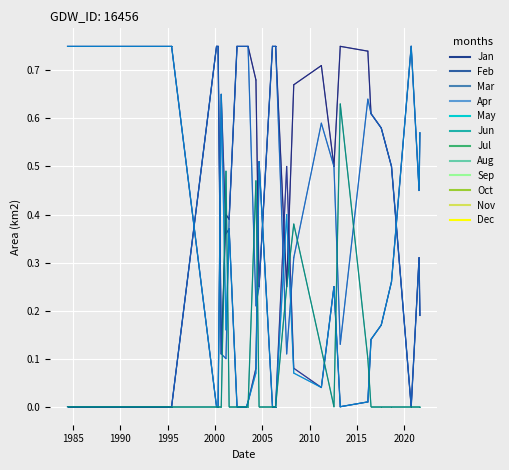

The origNoDataArea series shows 0.4 at 18. True or false?

False